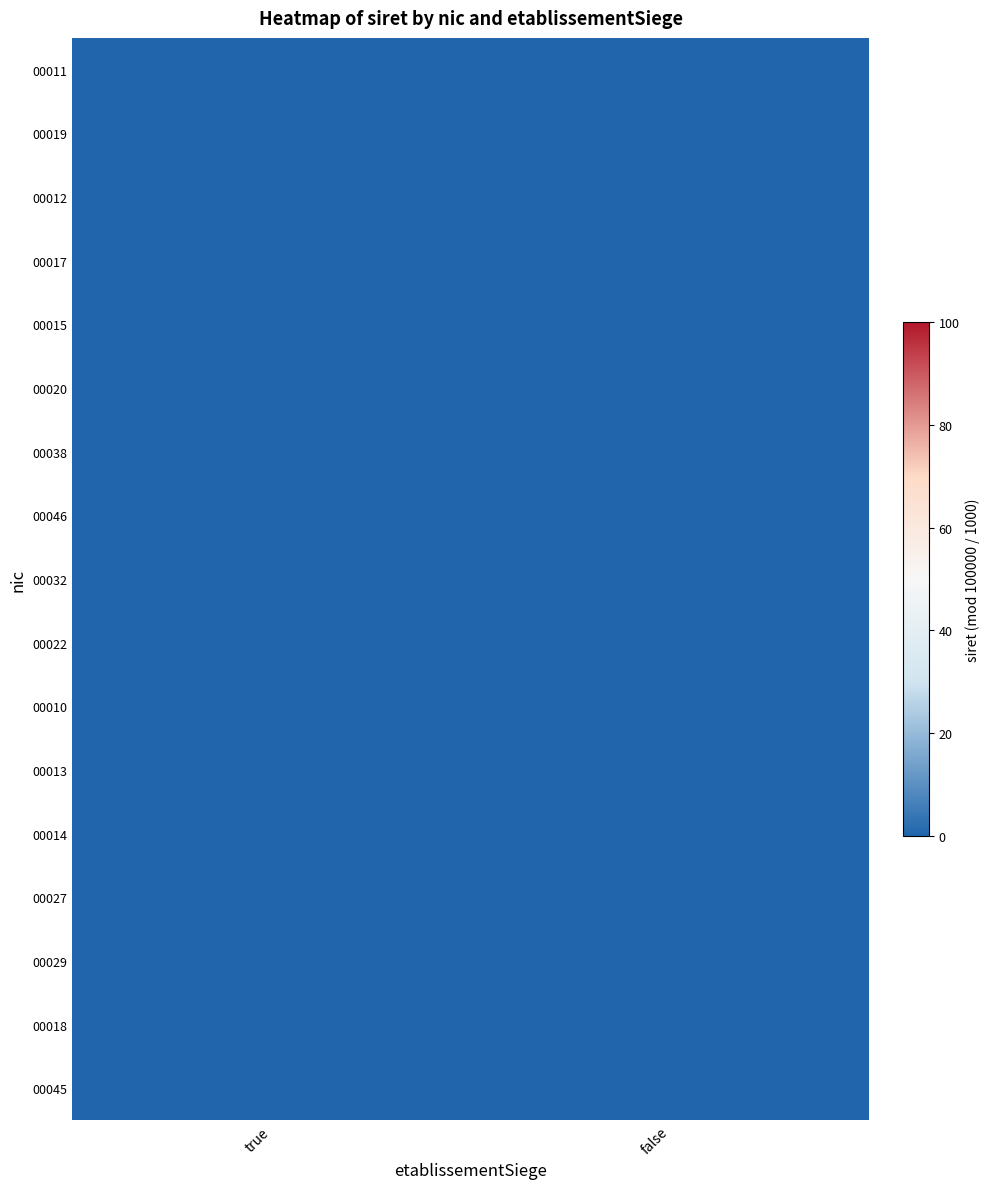

Between false and true, which is larger?

true